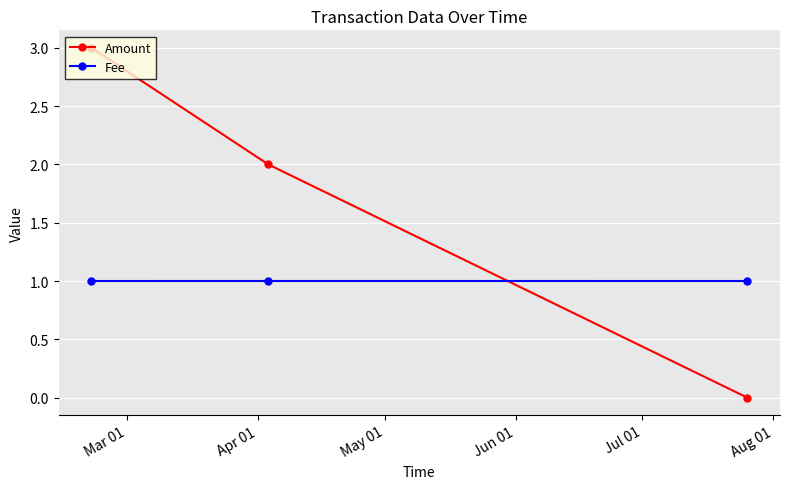

Rank the series by their maximum value, from lowest to highest.

Fee, Amount